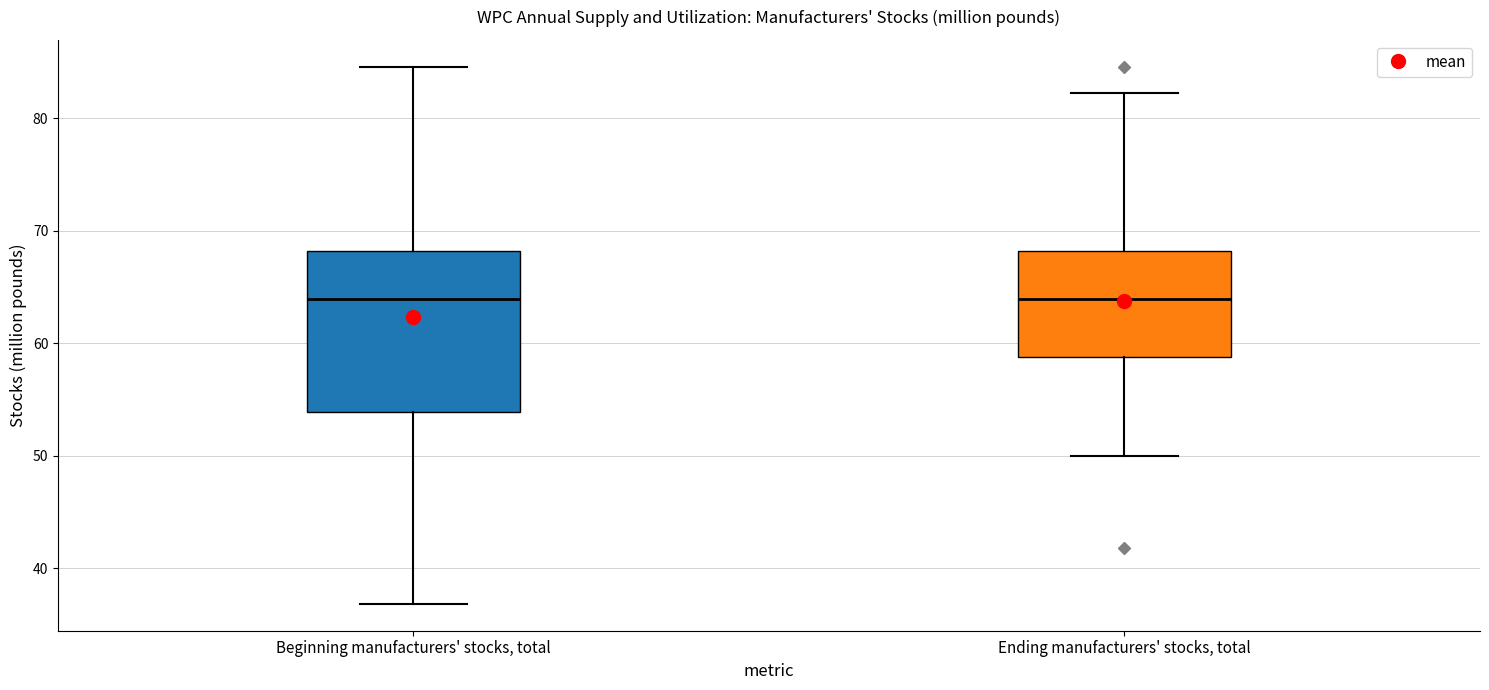

Reading left to right, transcribe this box plot: for each box, give where its median line is, the range the box spans, and where its two whiskers end, as read against the y-axis. The values are not printed on the chart, so give them approximately, as read against the axis.

Beginning manufacturers' stocks, total: median 64, box 54 to 68, whiskers 37 to 85
Ending manufacturers' stocks, total: median 64, box 59 to 68, whiskers 50 to 82